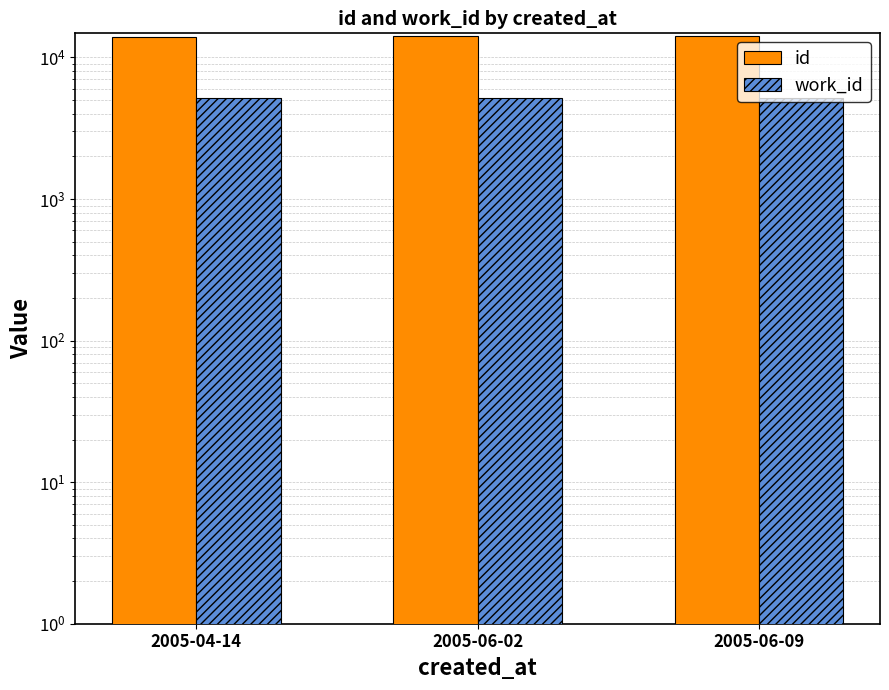

At 2005-06-09, list the series in order from largest to smallest.

id, work_id